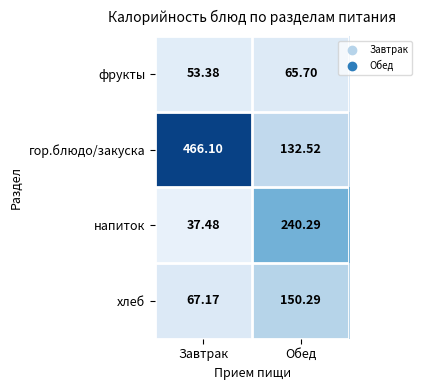

Where is фрукты nearest to the value 59?

Завтрак